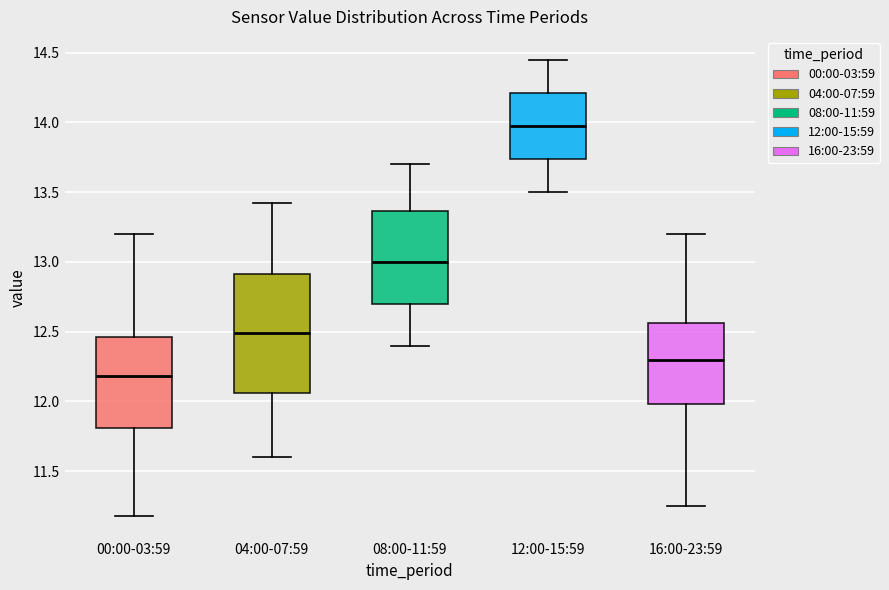

Reading left to right, transcribe this box plot: for each box, give where its median line is, the range the box spans, and where its two whiskers end, as read against the y-axis. The values are not printed on the chart, so give them approximately, as read against the axis.

00:00-03:59: median 12.20, box 11.80 to 12.45, whiskers 11.20 to 13.20
04:00-07:59: median 12.50, box 12.05 to 12.90, whiskers 11.60 to 13.40
08:00-11:59: median 13.00, box 12.70 to 13.35, whiskers 12.40 to 13.70
12:00-15:59: median 14.00, box 13.75 to 14.20, whiskers 13.50 to 14.45
16:00-23:59: median 12.30, box 12.00 to 12.55, whiskers 11.25 to 13.20